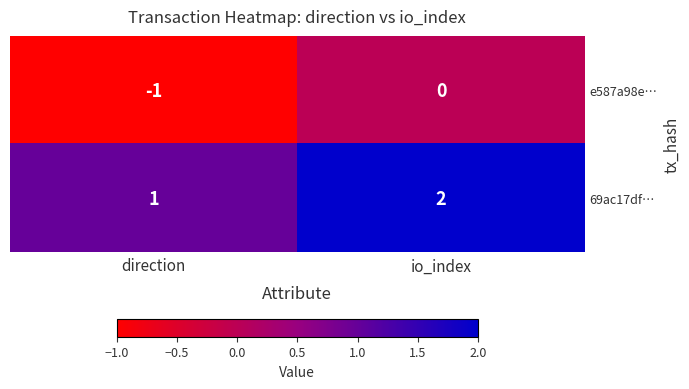

List the series in order of their overall mean, lowest first.

e587a98e…, 69ac17df…